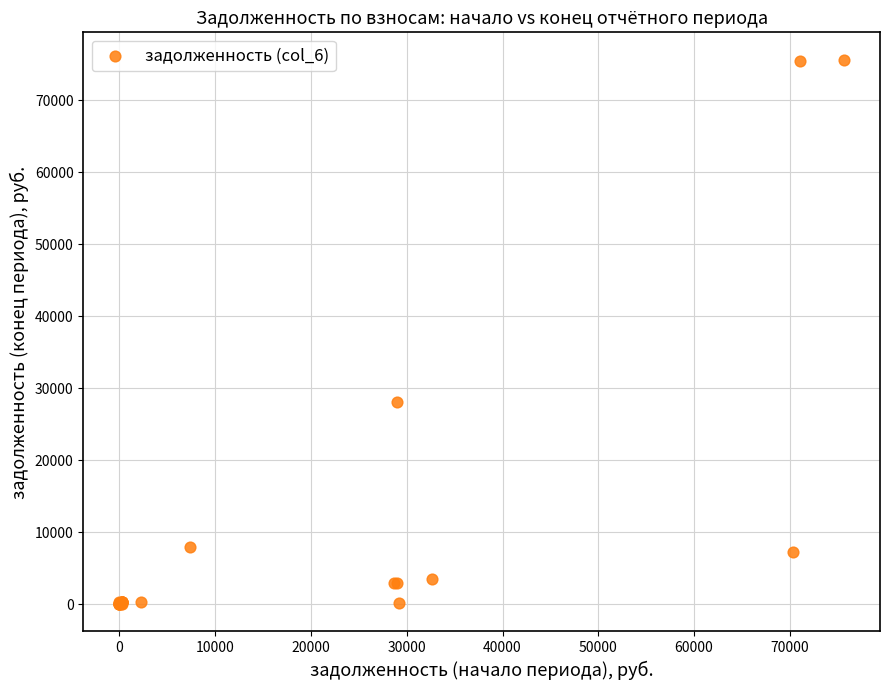

What Y value in the scatter plot is closest to 37816?

28066.4